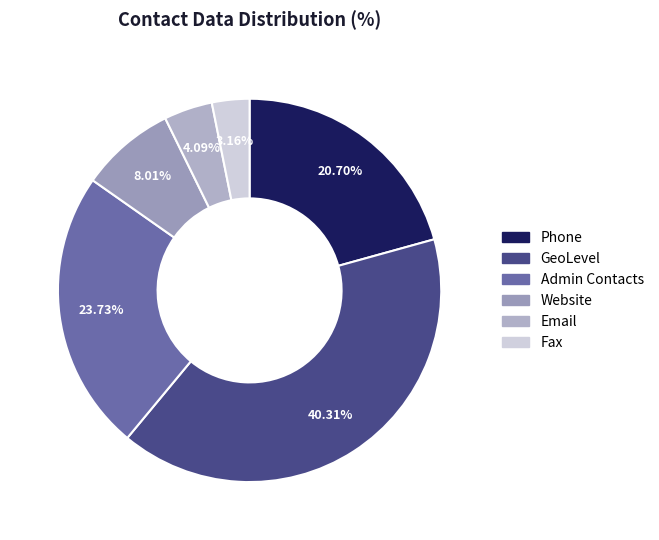

Do Phone and Fax together represent more than half of the pie?

No